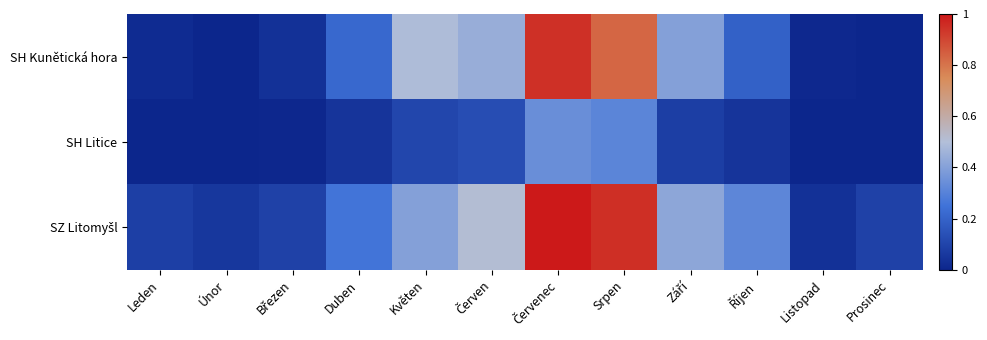

At how many categories does at least one series exceed 0?

12